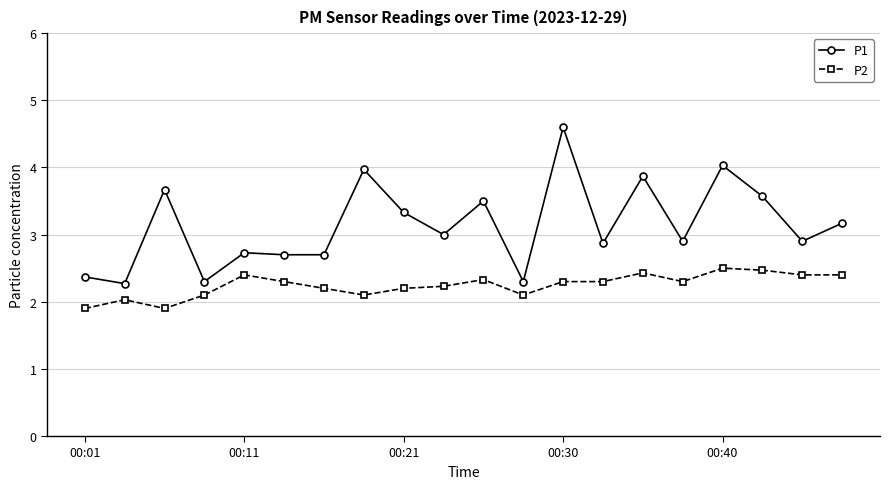

Which series has the largest total across all categories?

P1